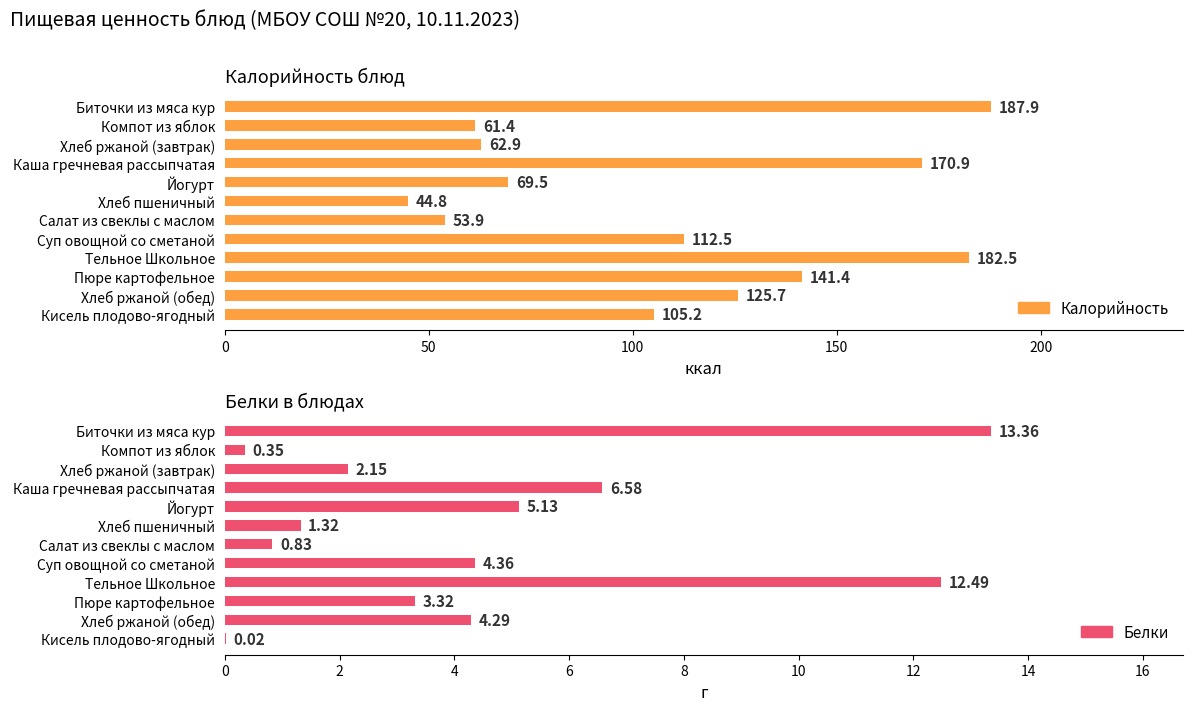

How many groups of bars are there?

12